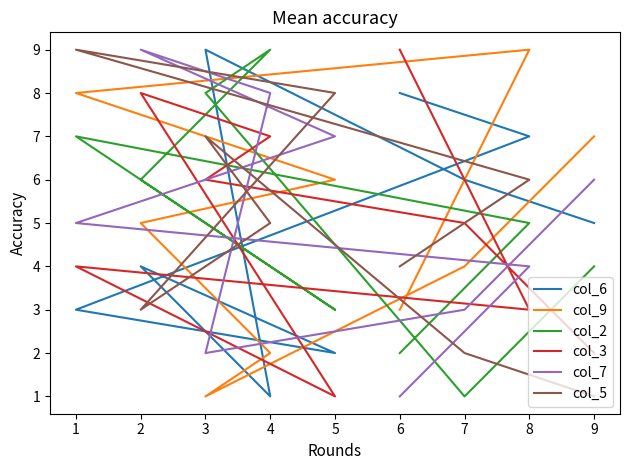

How many intersections are there between col_6 and col_7?

3